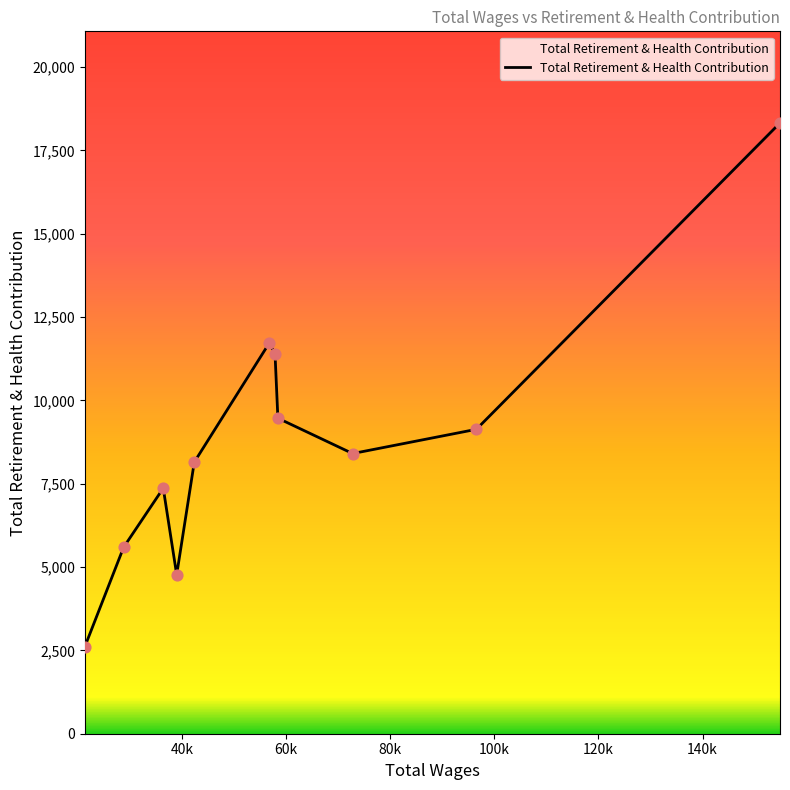

What is the difference between the maximum and minimum values?

15709